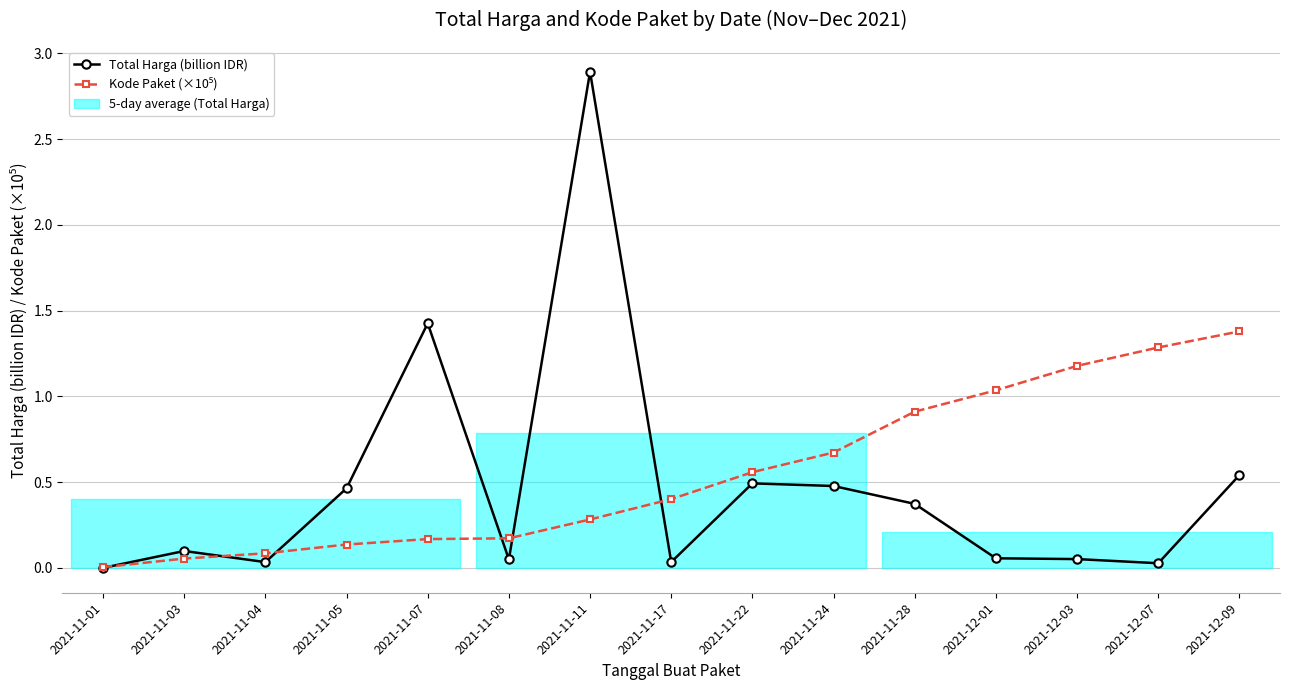

Reading left to right, transcribe all the data shown in this chart.

Total Harga (billion IDR): 0.0	0.1	0.0	0.5	1.4	0.0	2.9	0.0	0.5	0.5	0.4	0.1	0.1	0.0	0.5
Kode Paket (×10⁵): 0.0	0.1	0.1	0.1	0.2	0.2	0.3	0.4	0.6	0.7	0.9	1.0	1.2	1.3	1.4